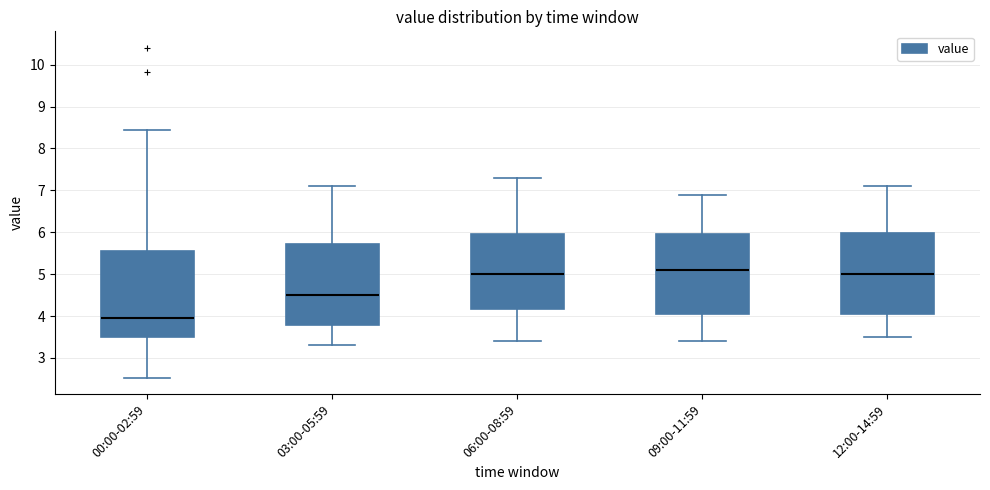

Reading left to right, transcribe this box plot: for each box, give where its median line is, the range the box spans, and where its two whiskers end, as read against the y-axis. The values are not printed on the chart, so give them approximately, as read against the axis.

00:00-02:59: median 4.0, box 3.5 to 5.6, whiskers 2.5 to 8.4
03:00-05:59: median 4.5, box 3.8 to 5.7, whiskers 3.3 to 7.1
06:00-08:59: median 5.0, box 4.2 to 6.0, whiskers 3.4 to 7.3
09:00-11:59: median 5.1, box 4.1 to 6.0, whiskers 3.4 to 6.9
12:00-14:59: median 5.0, box 4.1 to 6.0, whiskers 3.5 to 7.1